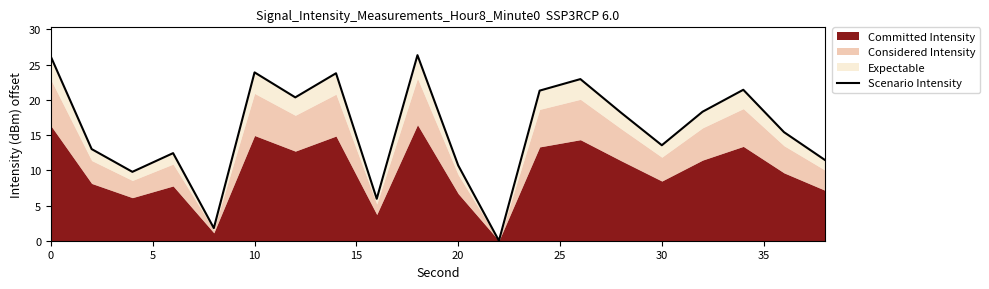

How many categories are shown in the chart?

20